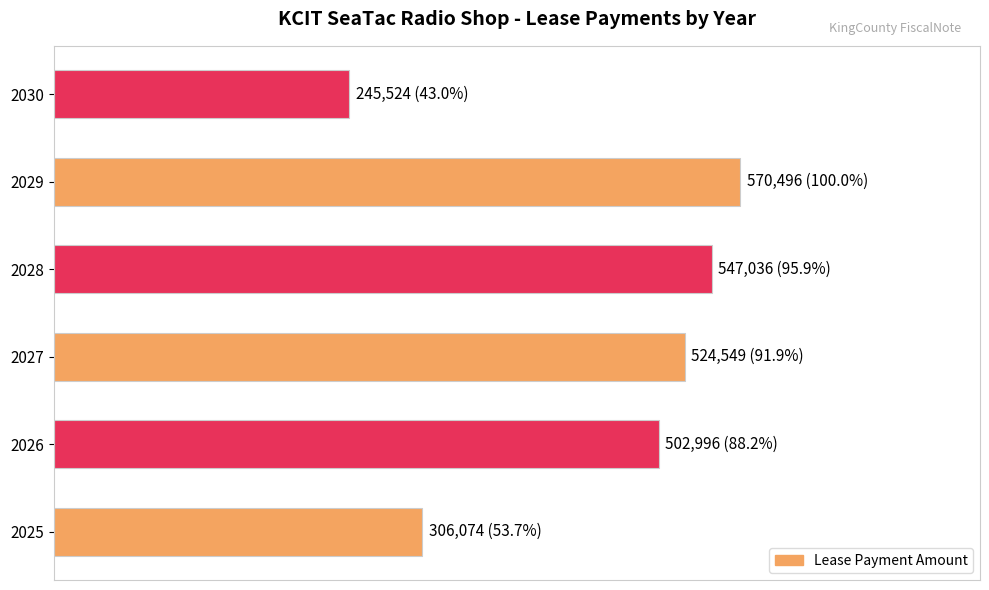

Are the bars horizontal?

Yes